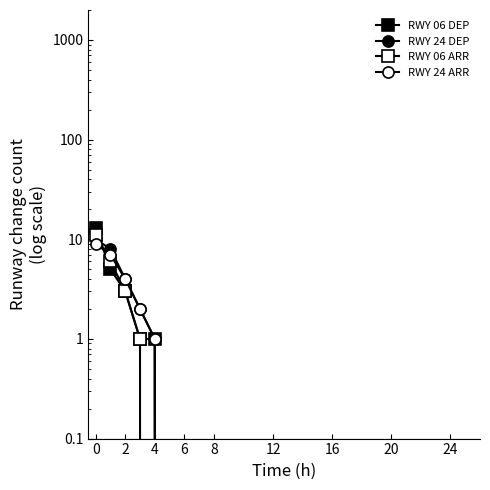

Which series ends up on top after the final intersection of RWY 06 ARR and RWY 24 ARR?

RWY 24 ARR